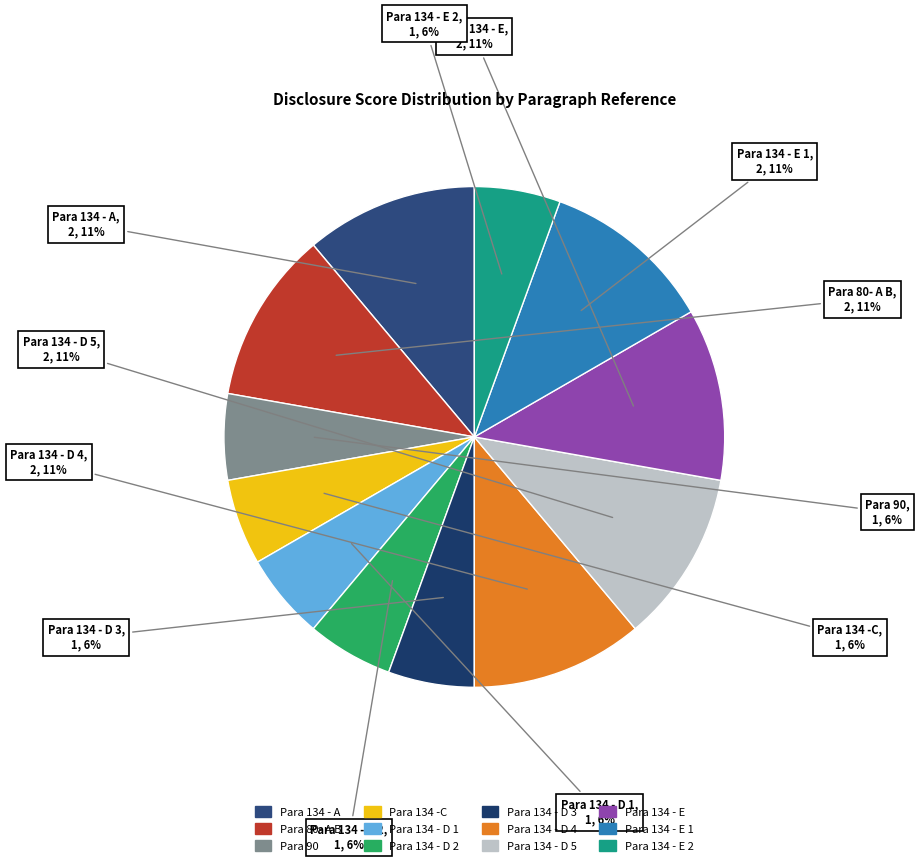

Count the number of slices in the pie.

12